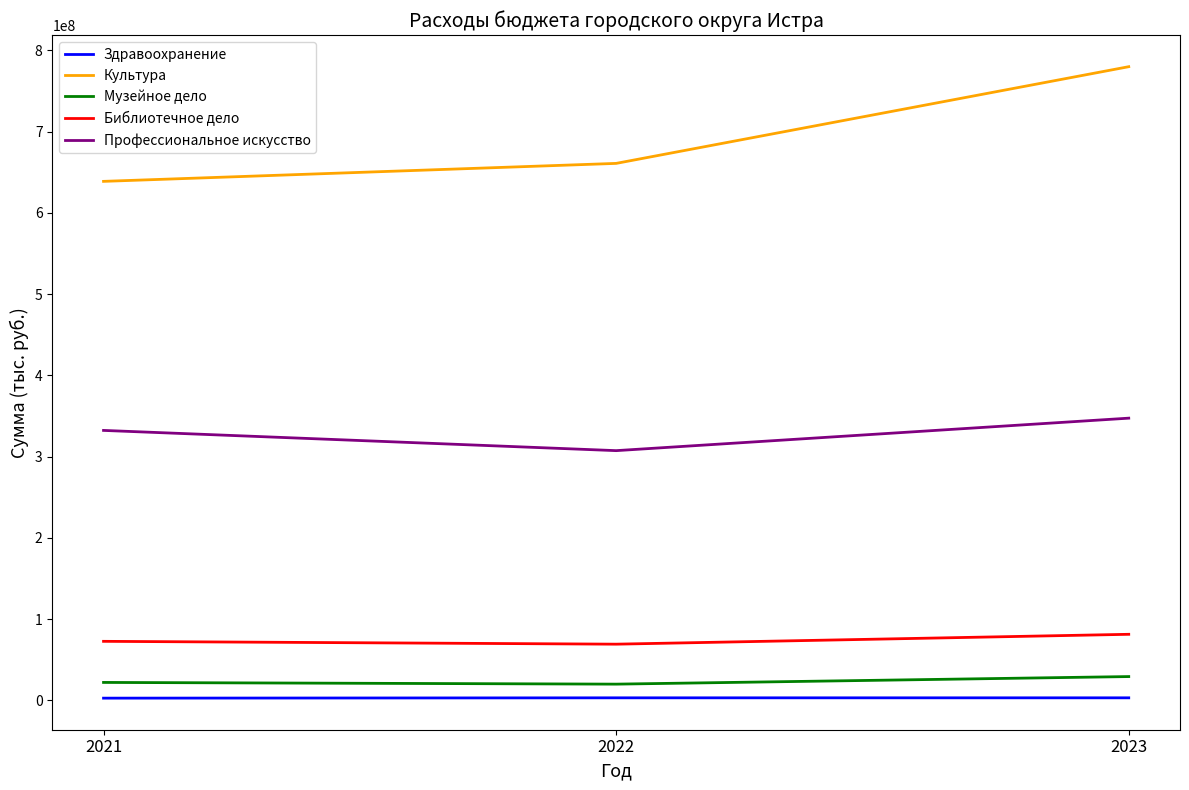

What is the difference between the Культура values at 2022 and 2021?

22124410.4